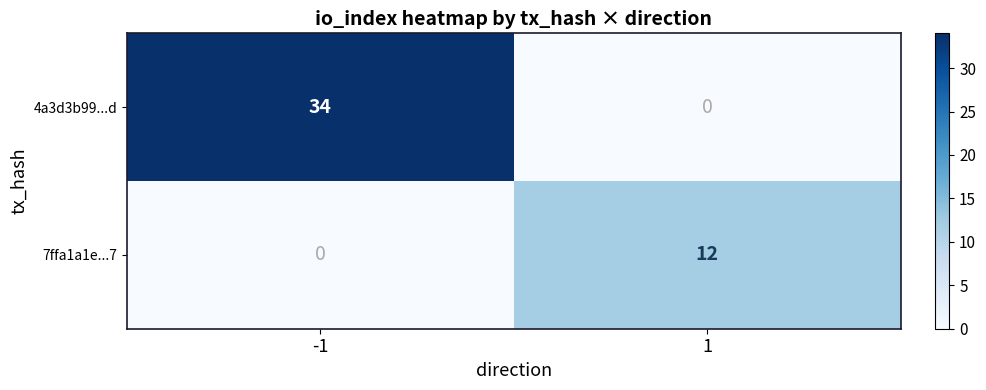

What is the difference between the 4a3d3b99...d values at -1 and 1?

34